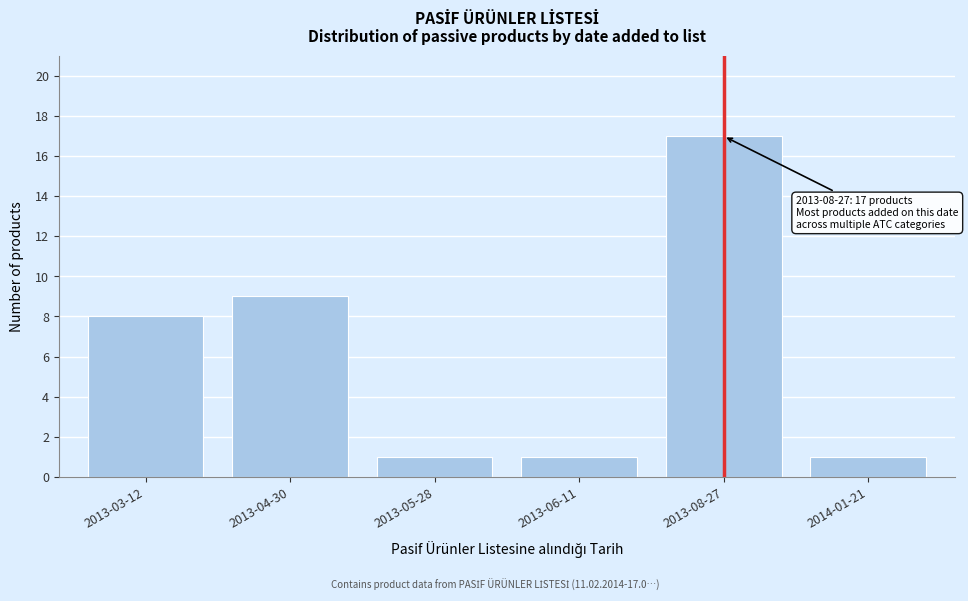

Reading right to left, list all the values displayed in this chart.

2014-01-21=1	2013-08-27=17	2013-06-11=1	2013-05-28=1	2013-04-30=9	2013-03-12=8